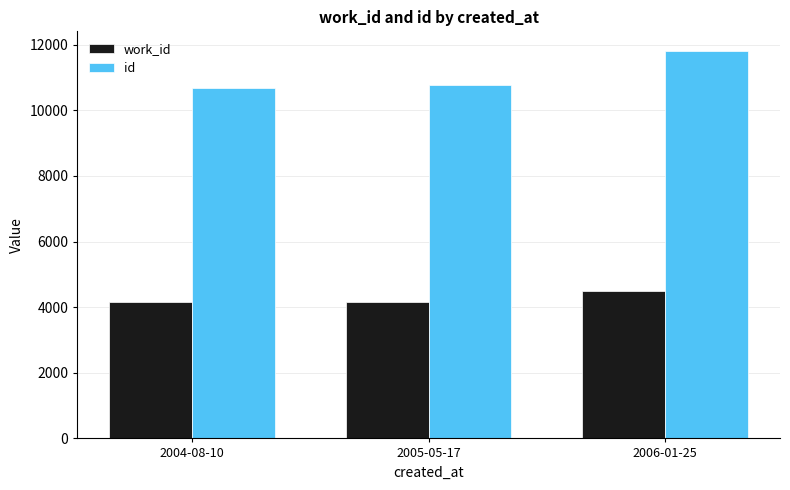

Rank the series by their average value, from lowest to highest.

work_id, id